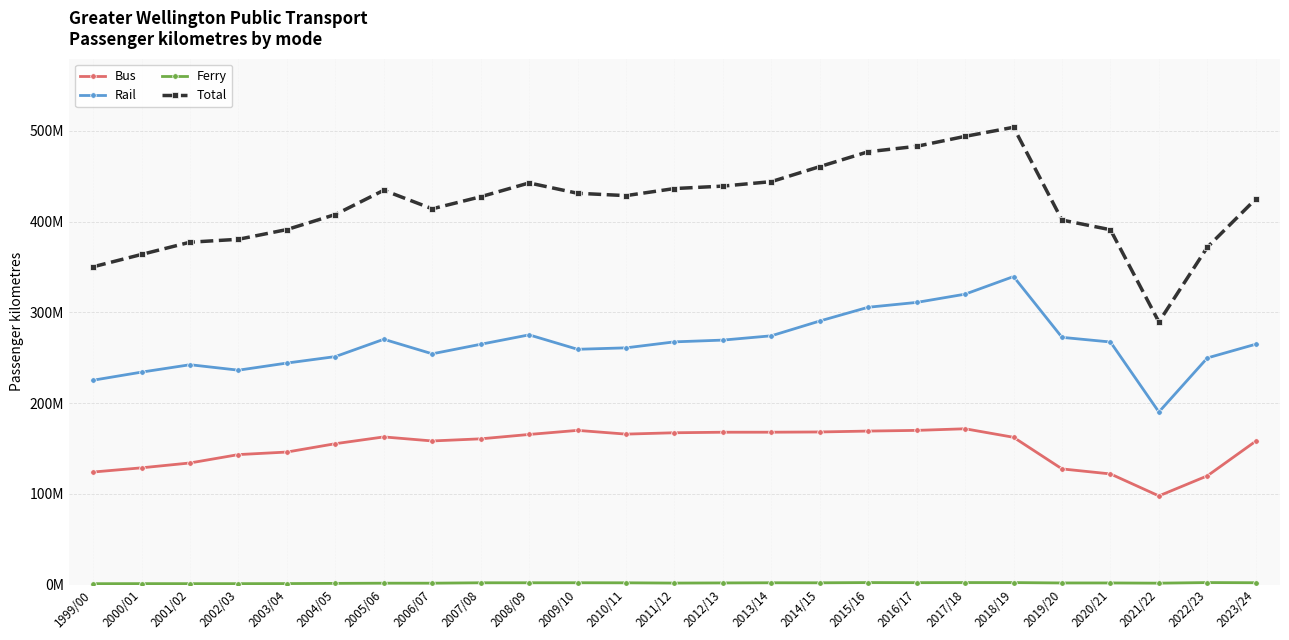

Where does the Ferry series first go above 1817630?

2007/08